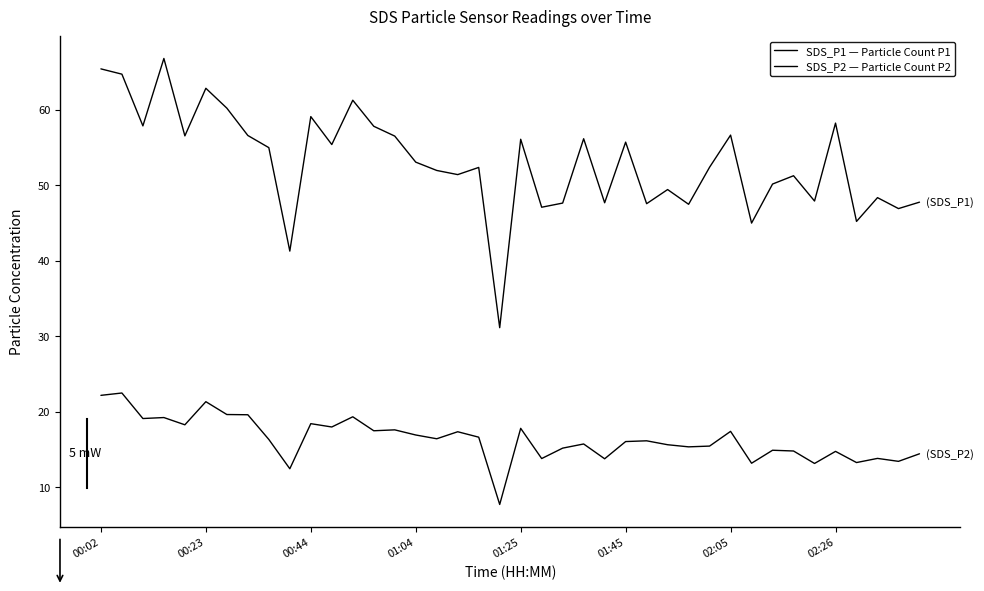

Does the chart have visible grid lines?

No